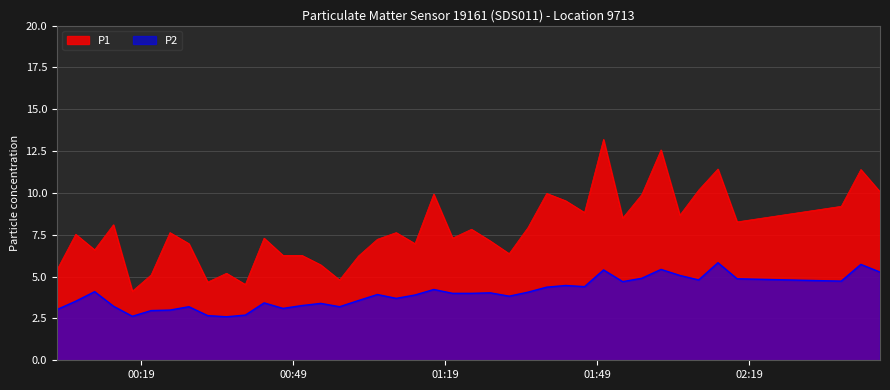

True or false: P2 and P1 cross at least once.

False